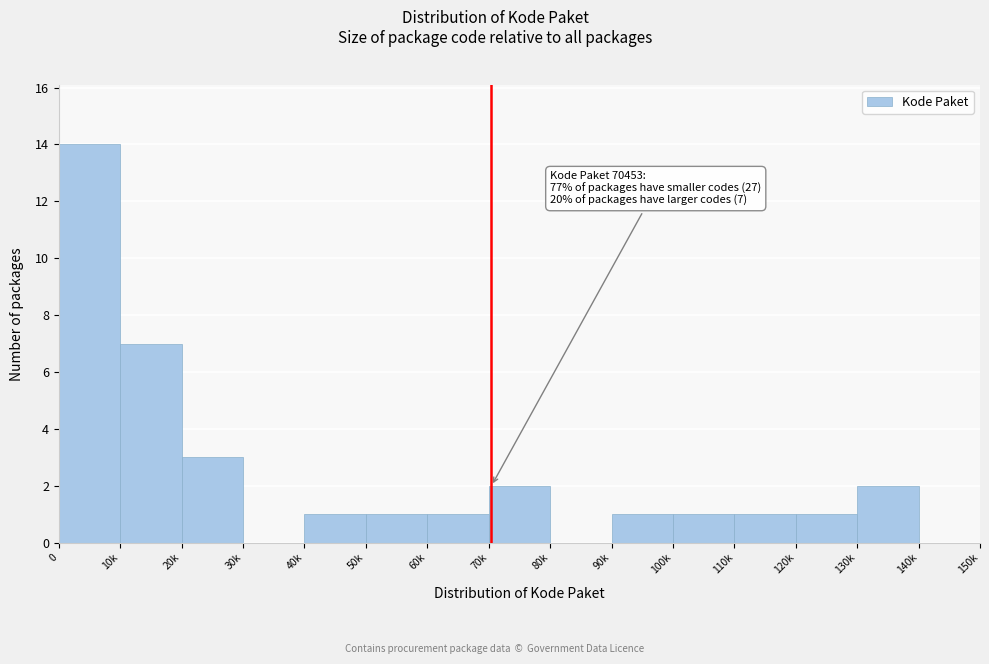

Reading right to left, list all the values displayed in this chart.

140k=0	130k=2	120k=1	110k=1	100k=1	90k=1	80k=0	70k=2	60k=1	50k=1	40k=1	30k=0	20k=3	10k=7	0=14